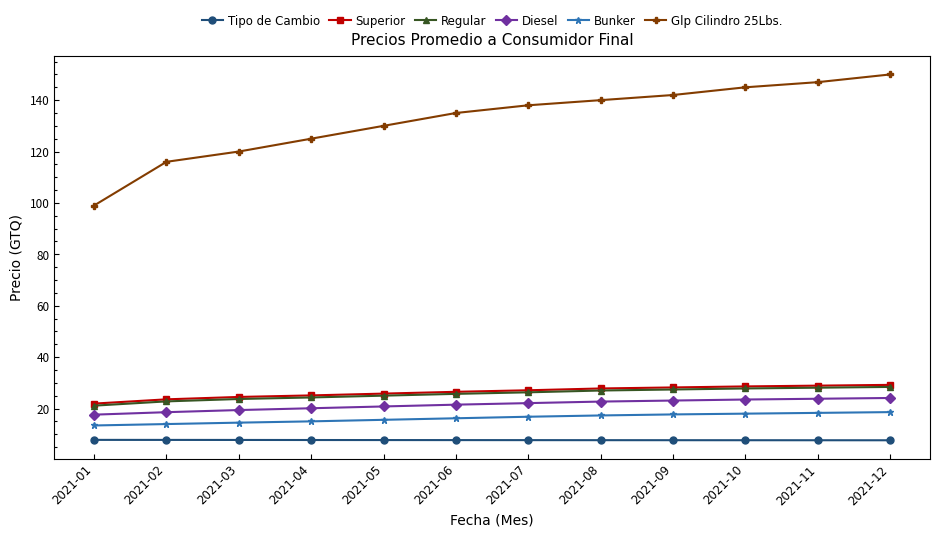

Is the value of Diesel at 2021-02 greater than the value of Tipo de Cambio at 2021-05?

Yes